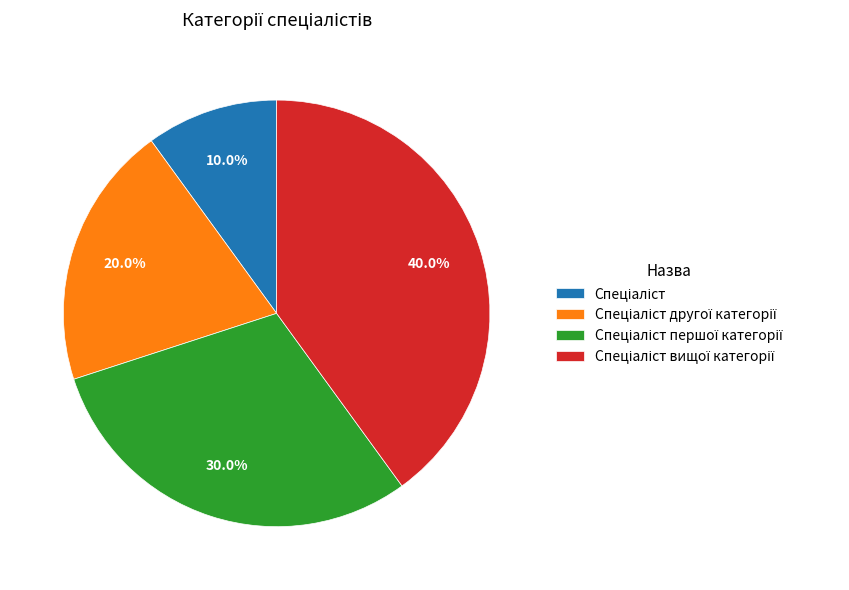

Is there a majority slice in this chart?

No